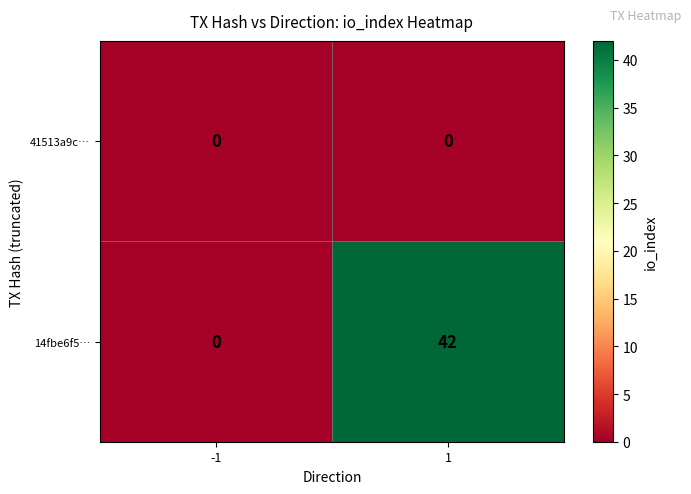

Rank the series by their maximum value, from highest to lowest.

14fbe6f5…, 41513a9c…